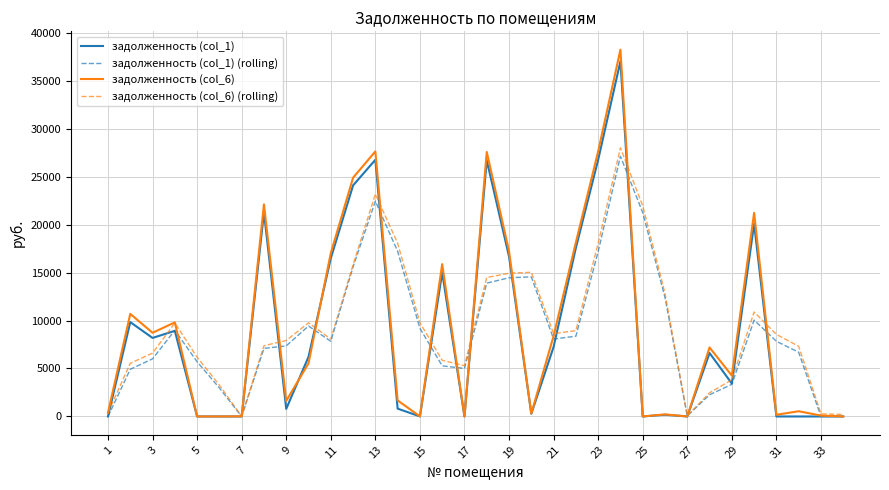

Which series has the largest range (max minus min)?

задолженность (col_6)